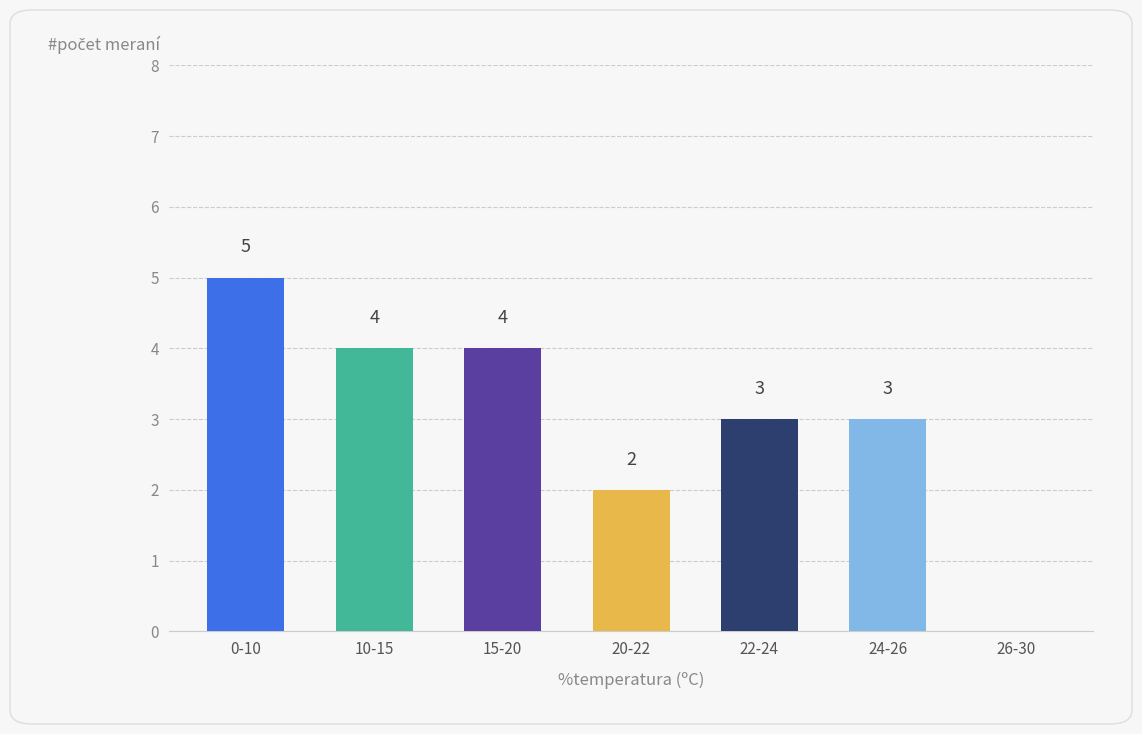

Reading left to right, list all the values displayed in this chart.

0-10=5	10-15=4	15-20=4	20-22=2	22-24=3	24-26=3	26-30=0